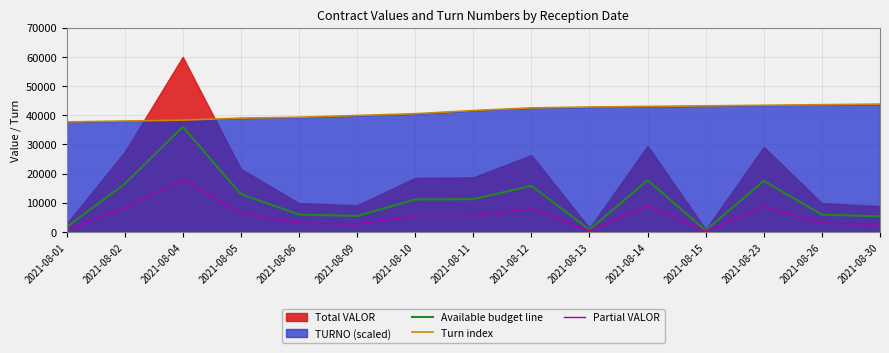

What is the minimum value for Turn index?

37700.0